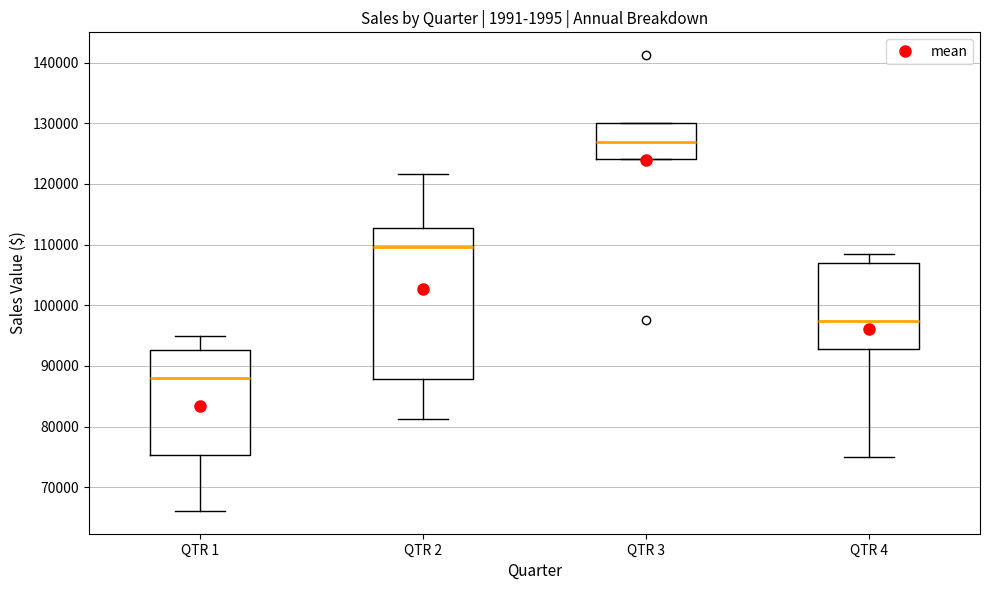

Where is the lower edge of the box for QTR 2 on the y-axis? The values are not printed on the chart, so give them approximately, as read against the axis.

88000